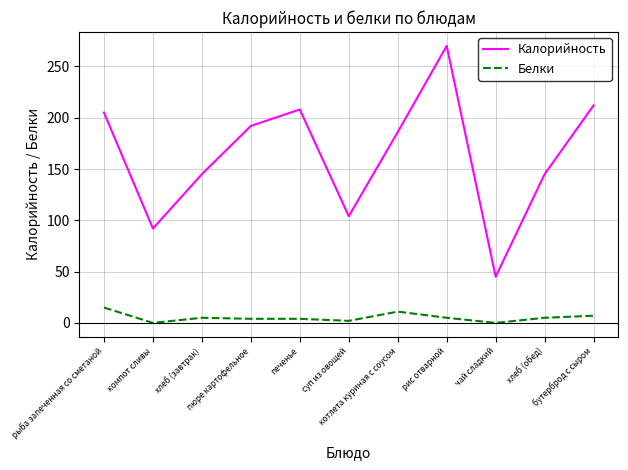

Read the Калорийность value at пюре картофельное.

192